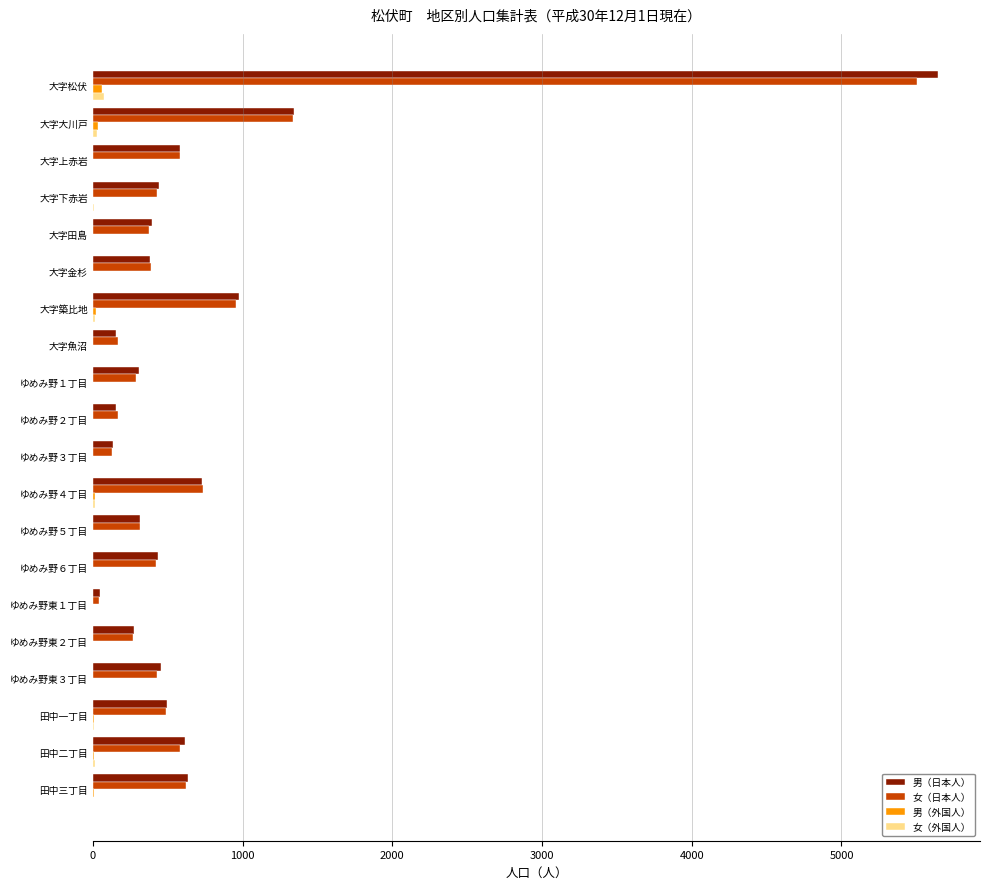

How many distinct data groups are displayed?

4